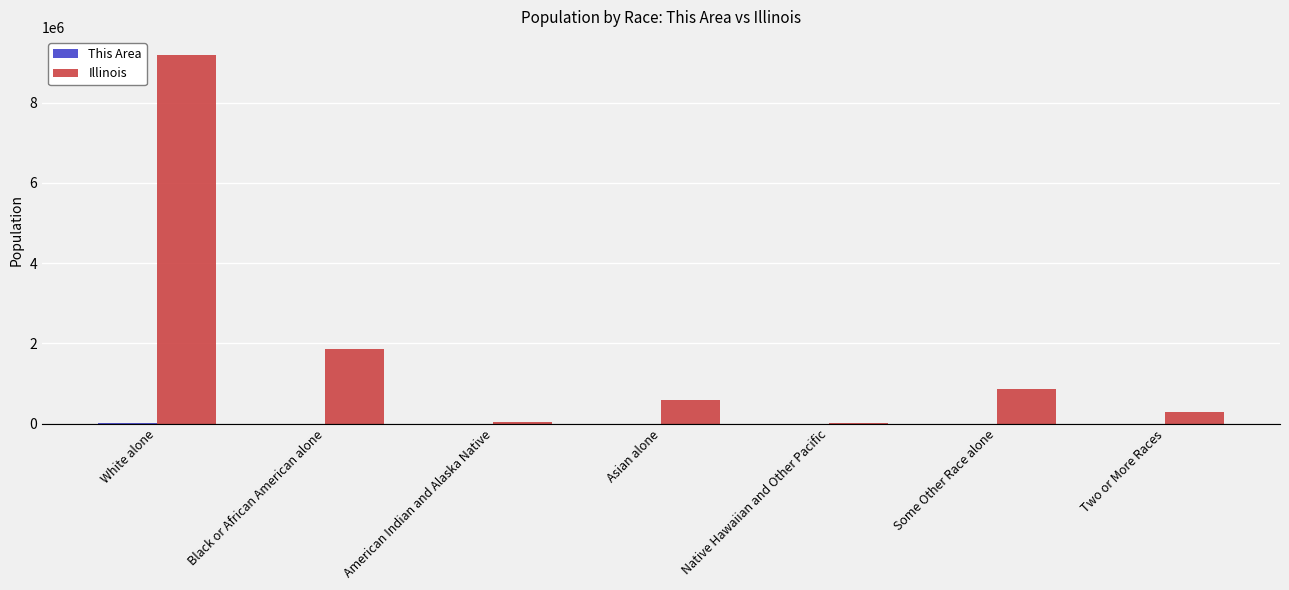

Does the chart contain stacked bars?

No